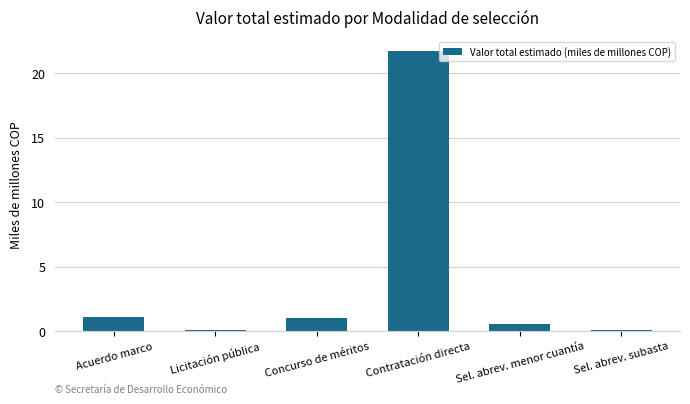

What is the average value?

4.1